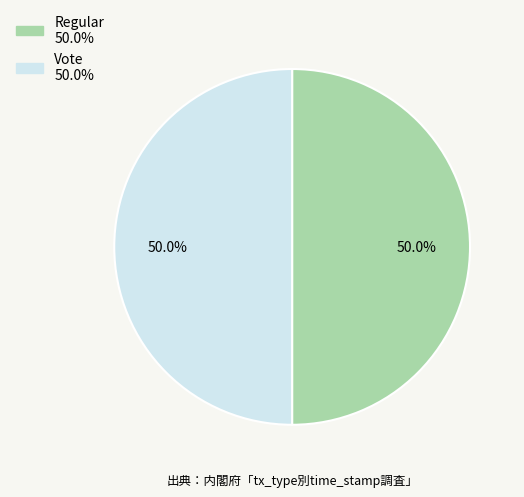

Combined, do Vote and Regular account for over 50%?

Yes